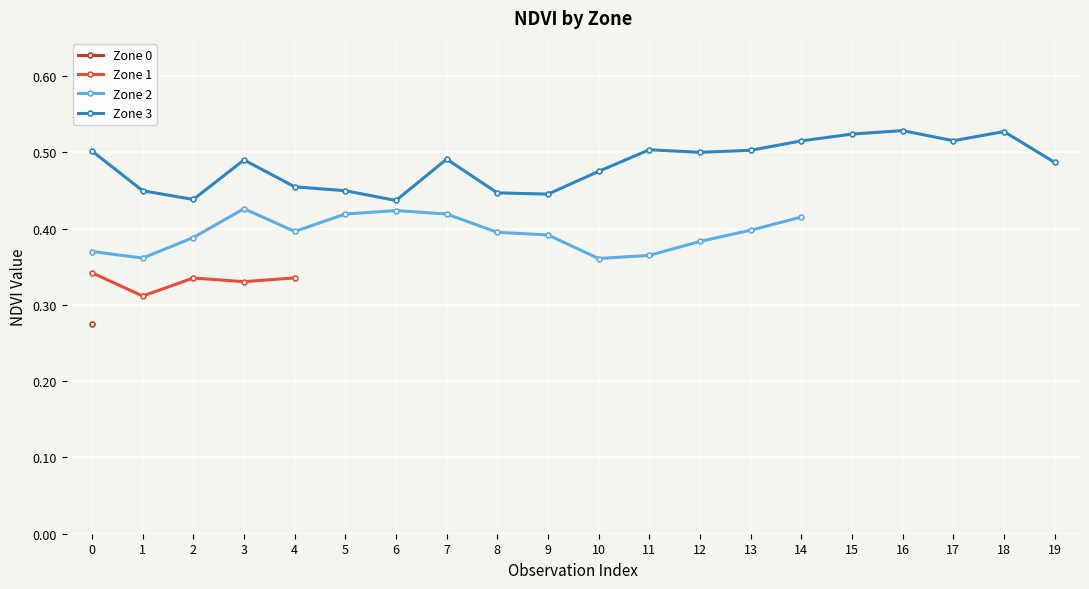

The value of Zone 3 at 14 is 0.5. True or false?

True